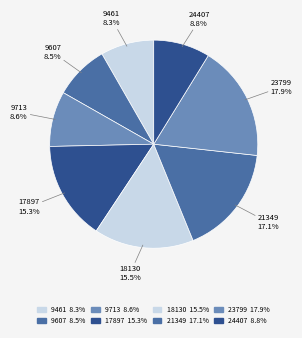

Does 9713 account for over 50% of the chart?

No